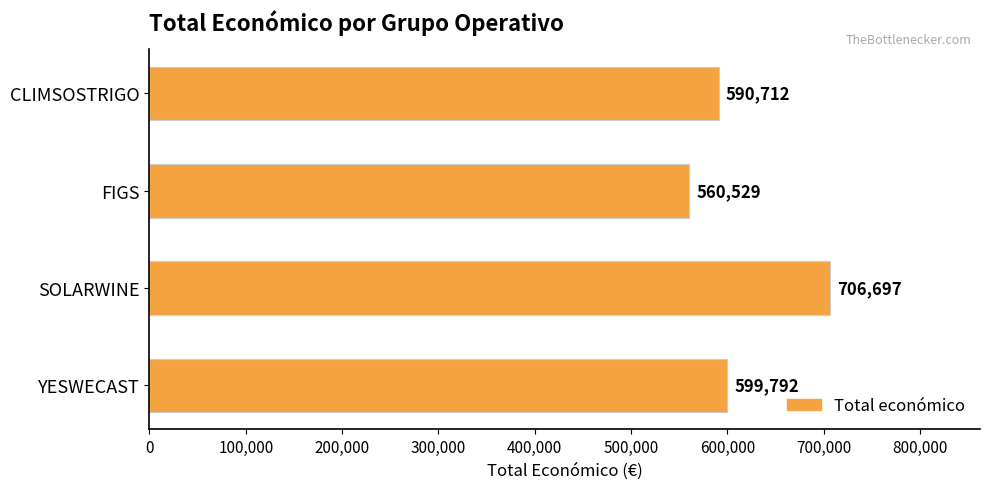

The chart shows a value of 599792 at YESWECAST. True or false?

True